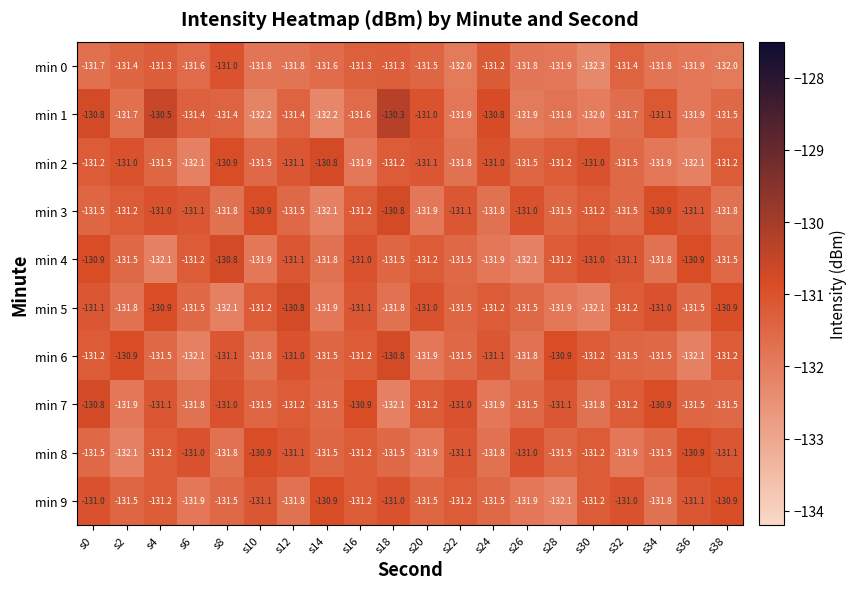

At which label does min 1 reach its peak?

s18